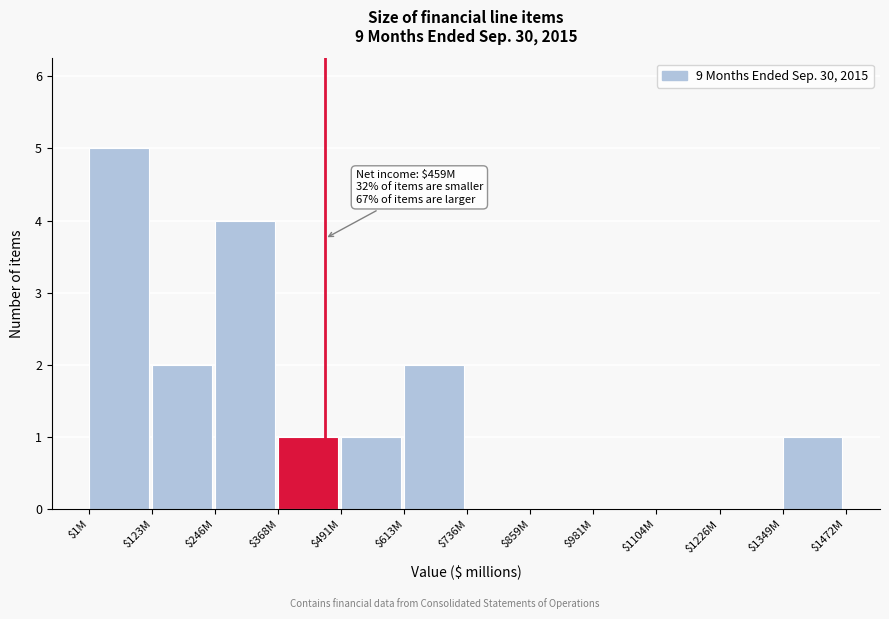

The chart shows a value of 4 at $246M. True or false?

True